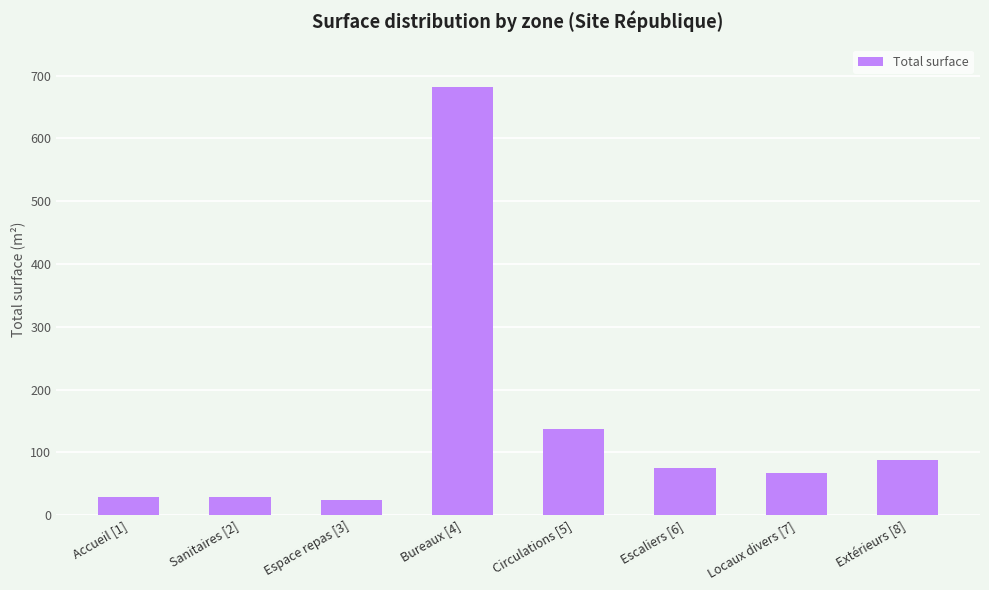

What is the value of the 1st bar from the left?

28.1